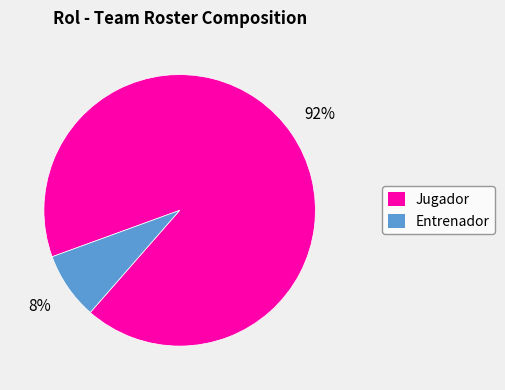

Which has a higher value, Jugador or Entrenador?

Jugador